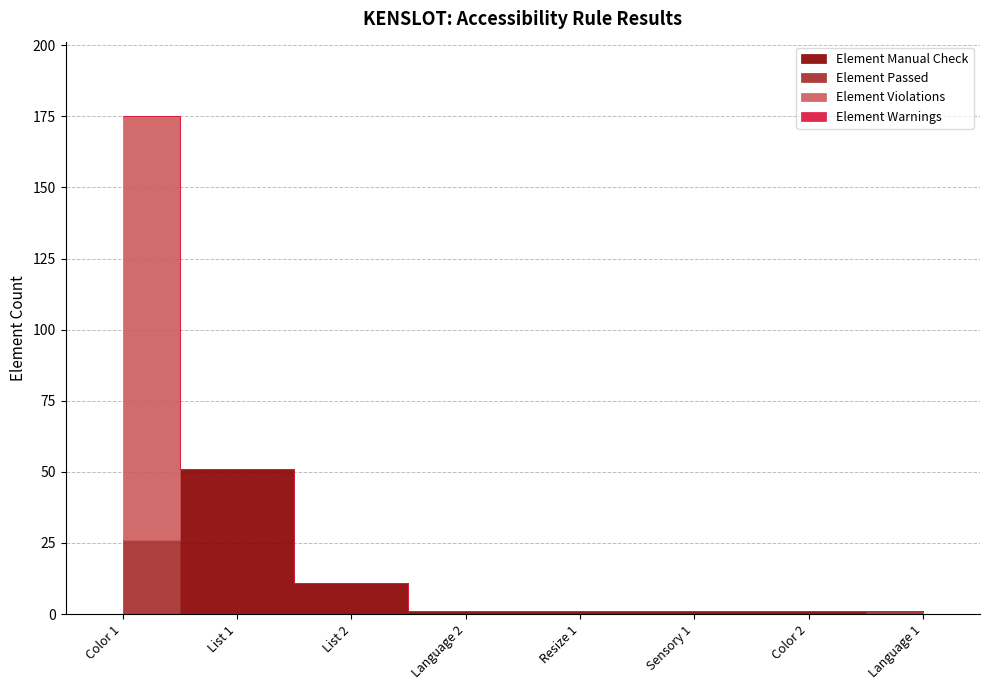

Which series has the largest range (max minus min)?

Element Violations